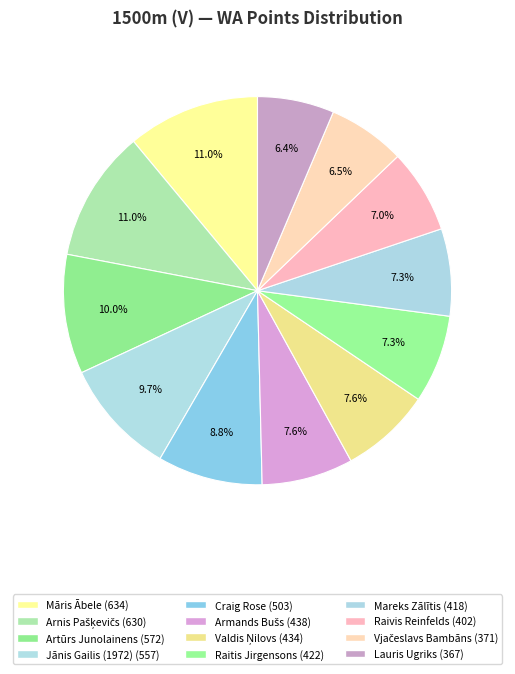

What is the change in value from Māris Ābele to Lauris Ugriks?

-267